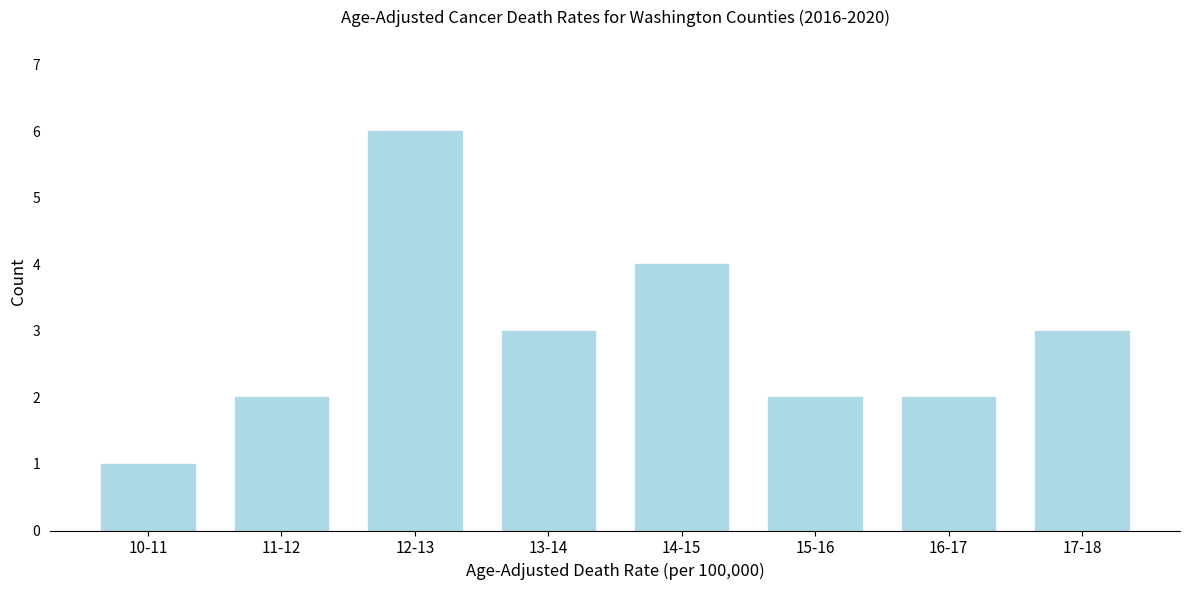

Reading left to right, list all the values displayed in this chart.

10-11=1	11-12=2	12-13=6	13-14=3	14-15=4	15-16=2	16-17=2	17-18=3